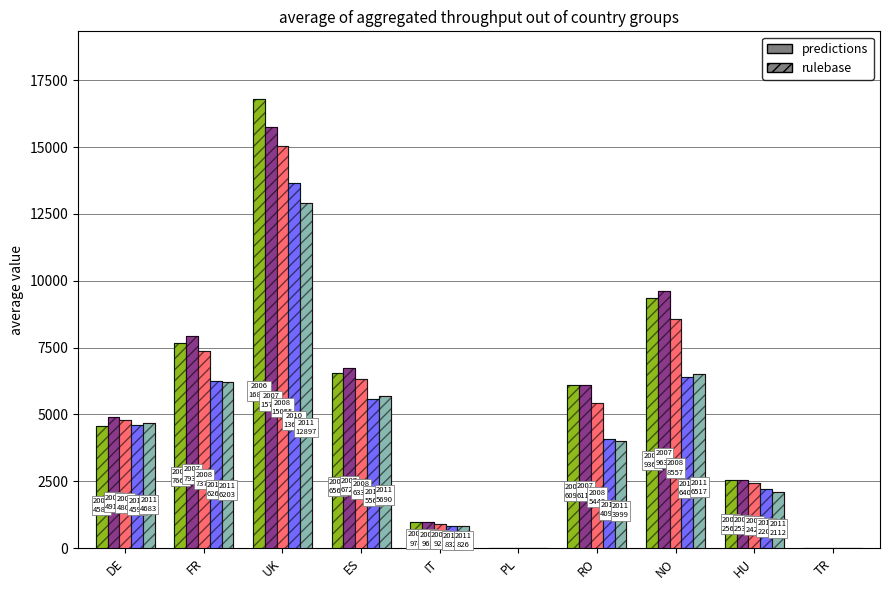

At which category does the chart reach its peak across all series?

UK